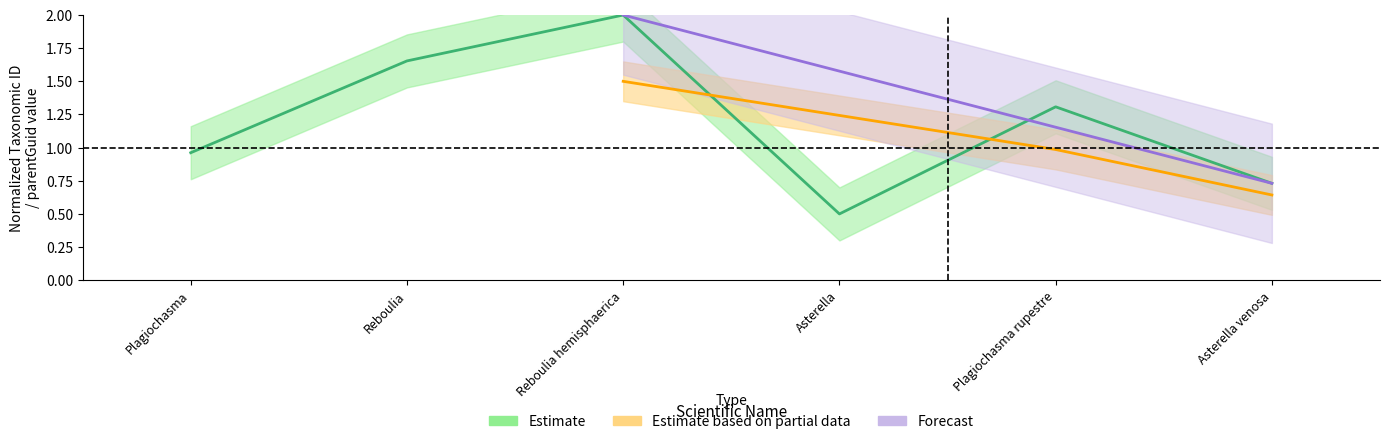

What is the sum of the values at Asterella and Reboulia hemisphaerica?

2.5